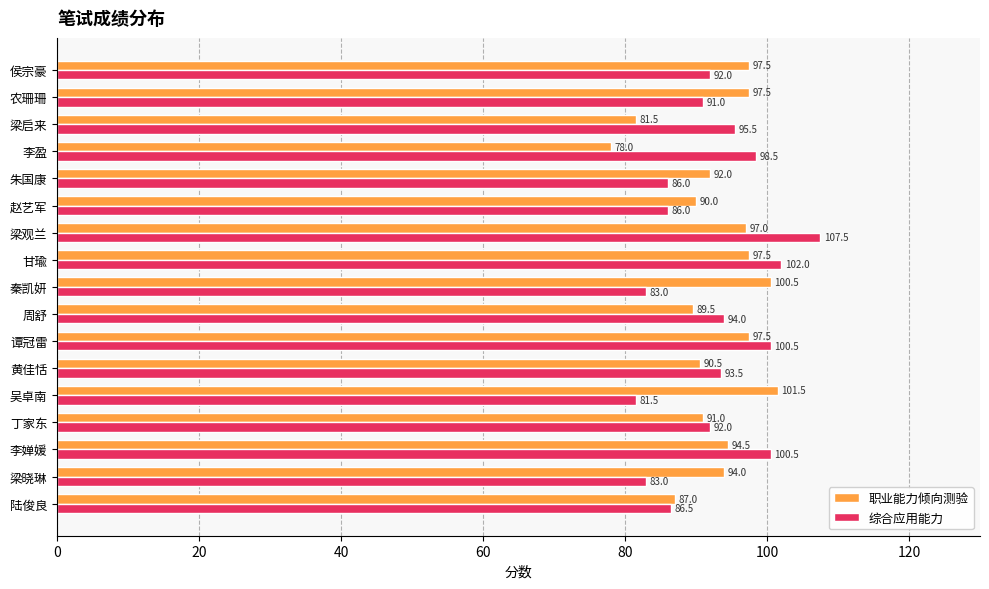

List the series in order of their overall mean, highest first.

职业能力倾向测验, 综合应用能力